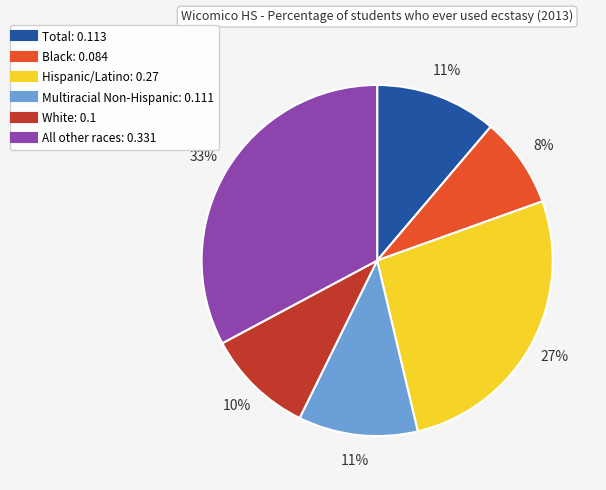

To the nearest percent, what is the combined percentage of Hispanic/Latino and Black?

35%